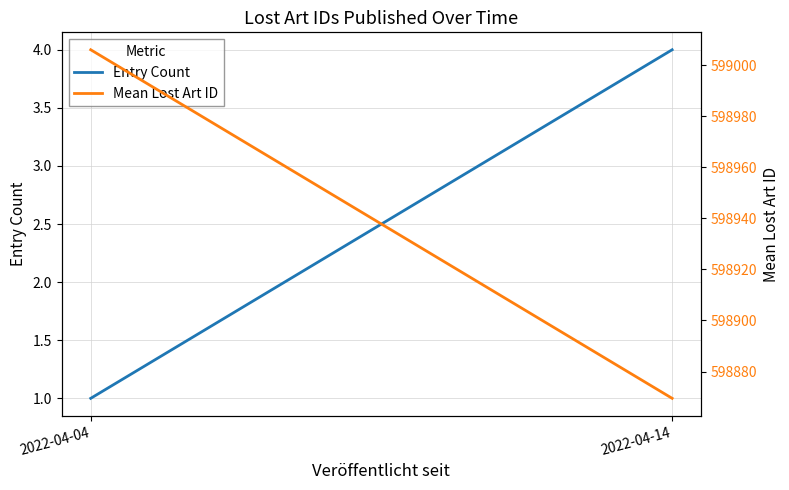

Which has a higher value, 2022-04-14 or 2022-04-04?

2022-04-14